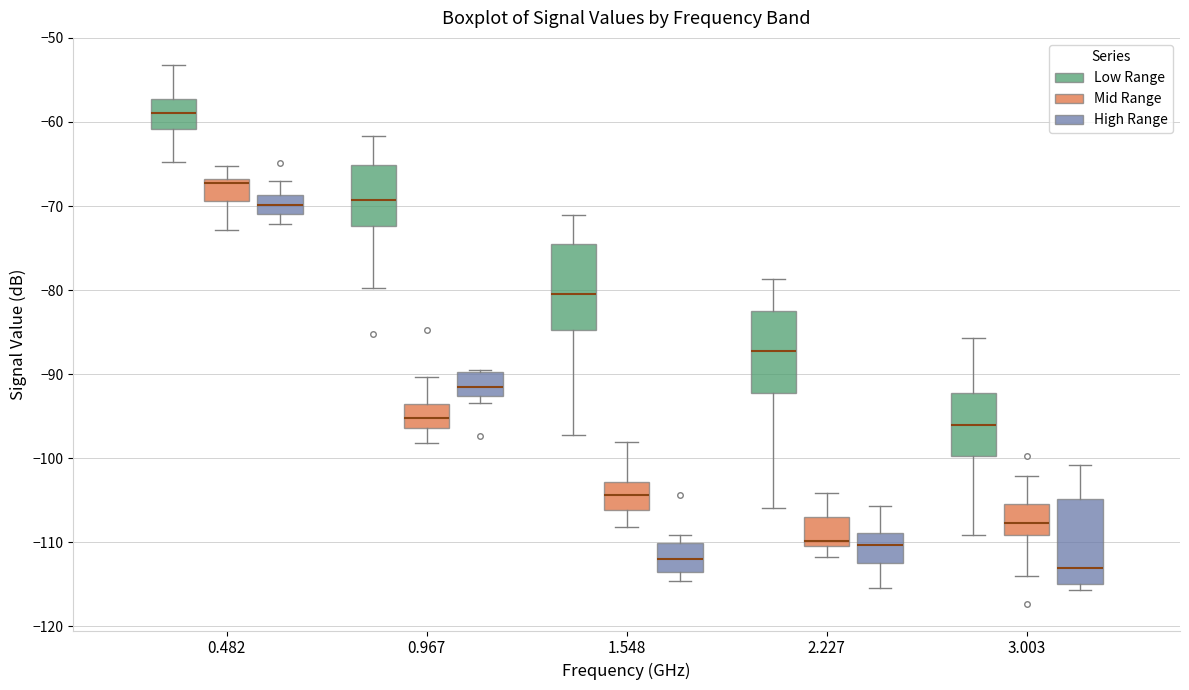

Where is the lower edge of the box for 0.967 (Low Range) on the y-axis? The values are not printed on the chart, so give them approximately, as read against the axis.

-72